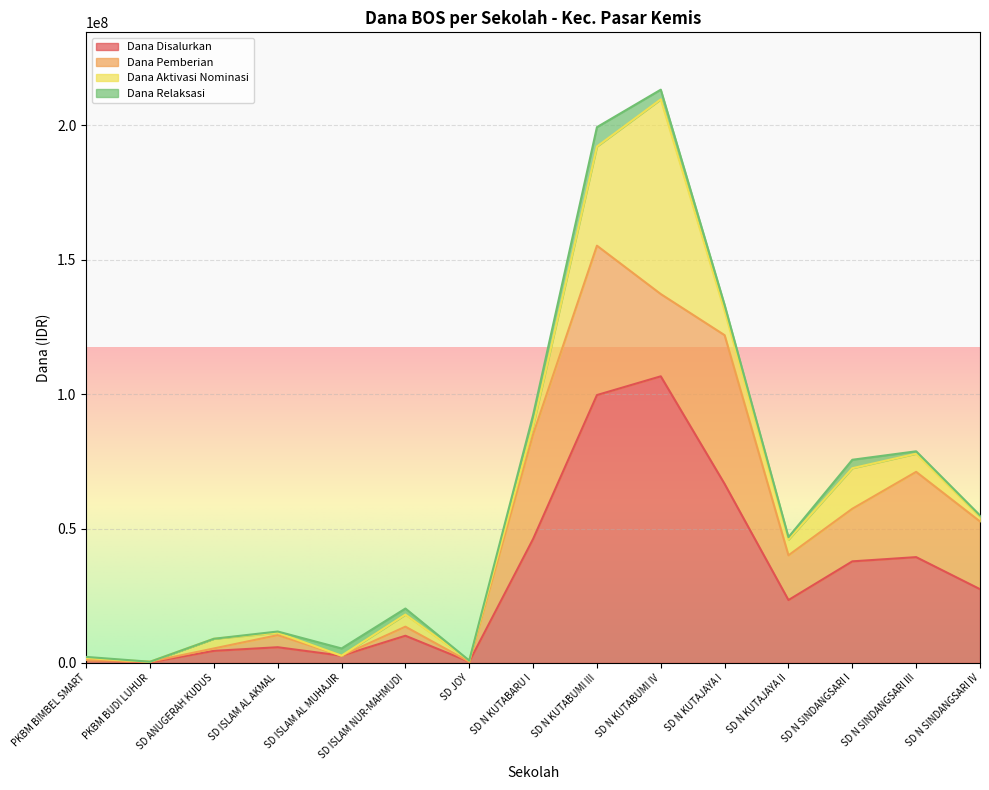

What is the difference between the second highest and minimum values in the Dana Pemberian series?

55350000